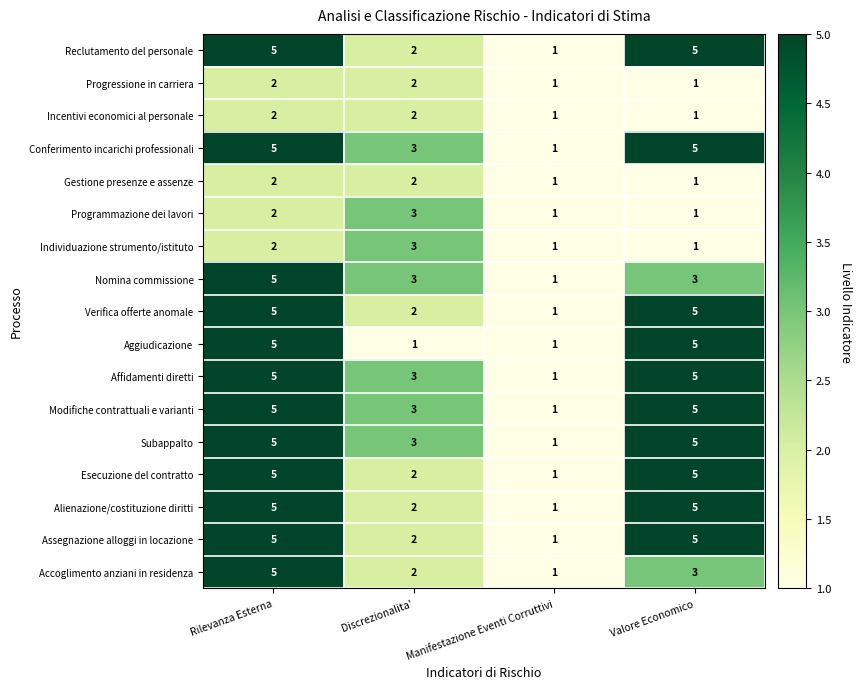

What is the difference between the highest and lowest values at Valore Economico?

4